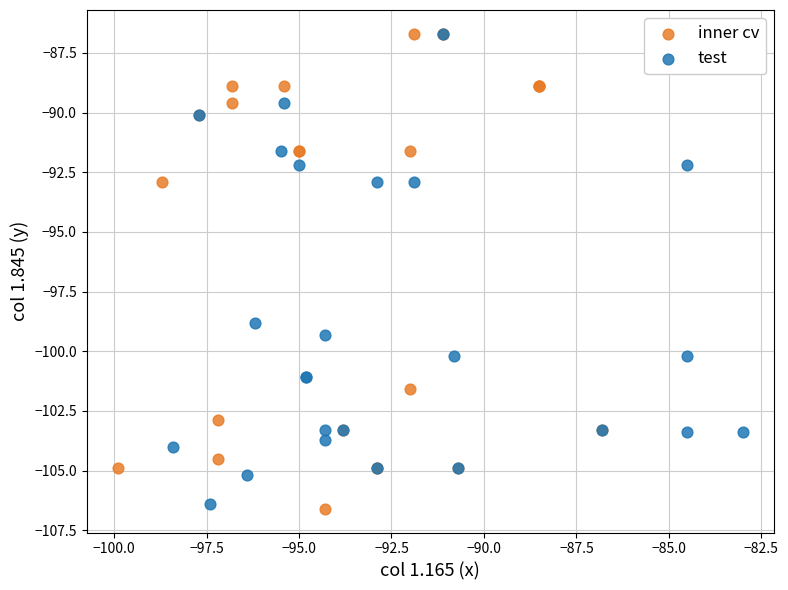

What are all the series names shown in the legend?

inner cv, test